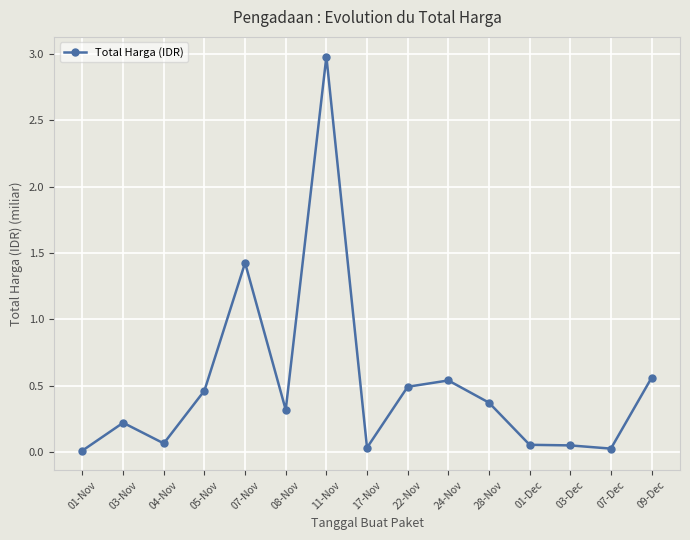

What is the label of the 9th point from the right?

11-Nov